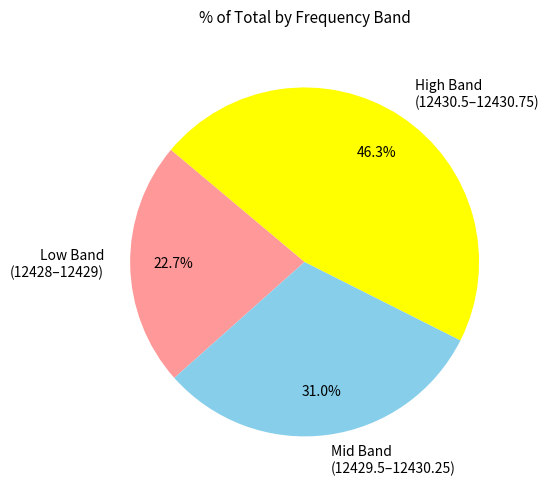

What is the largest slice in the pie chart?

High Band (12430.5–12430.75)